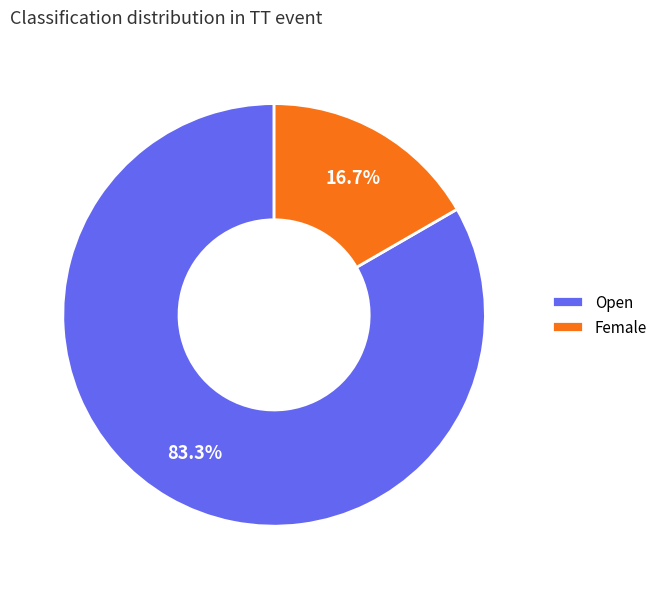

How much of the chart is everything except Open?

16.7%